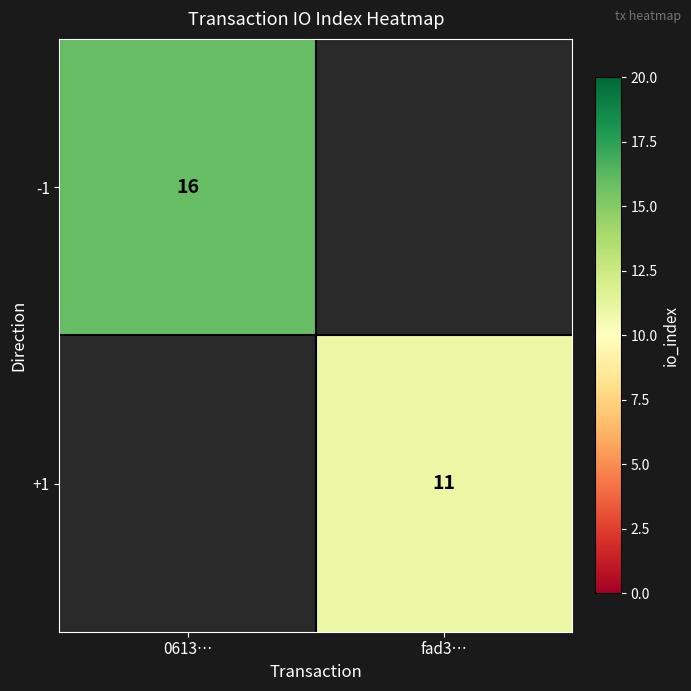

The value of -1 at 0613… is 6. True or false?

False